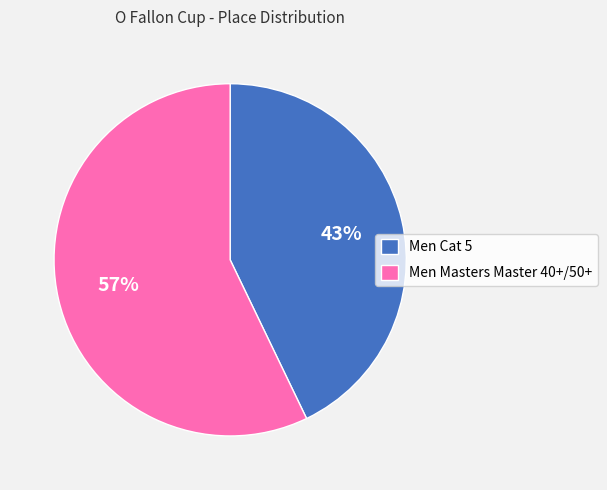

Rank the categories by value from lowest to highest.

Men Cat 5, Men Masters Master 40+/50+